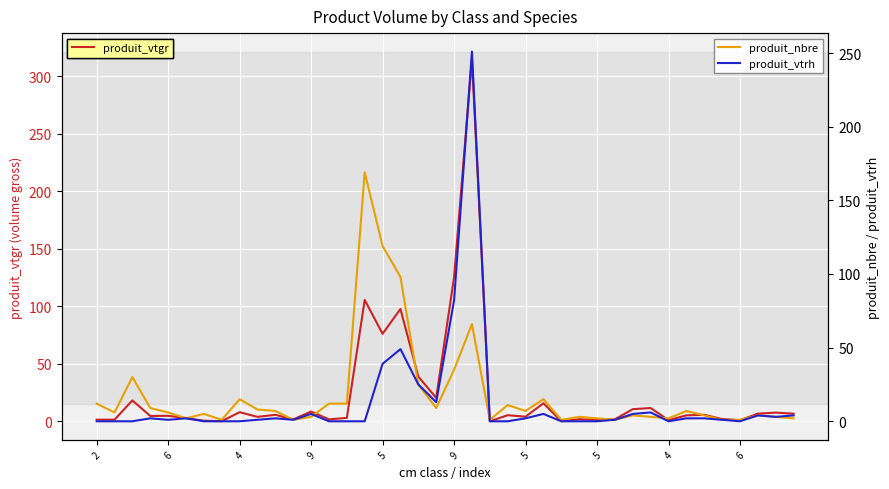

What is the maximum value for produit_nbre?

169